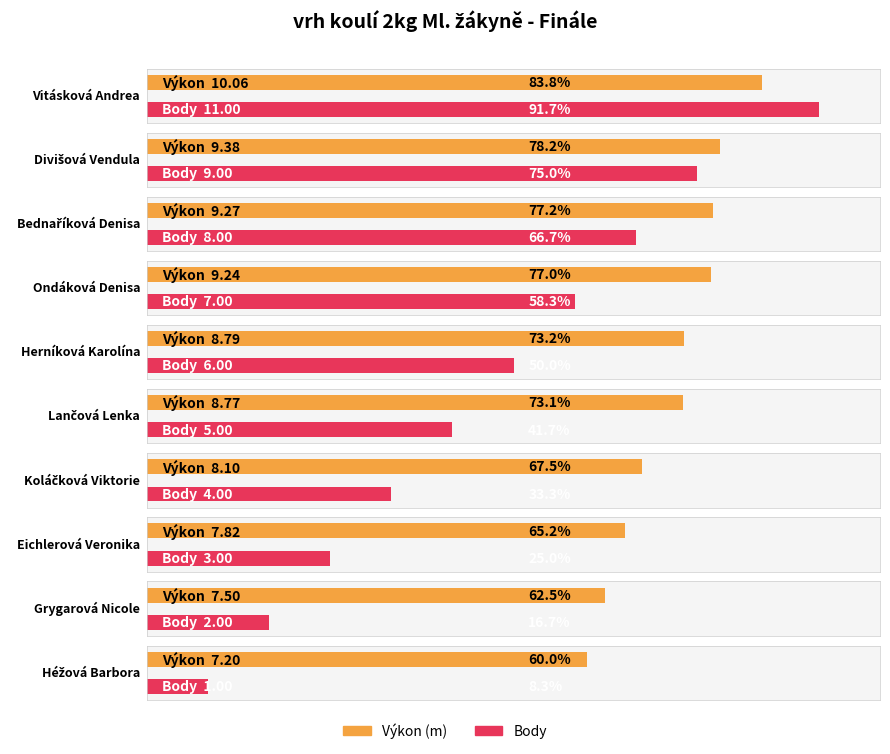

Which series has the largest total across all categories?

Výkon